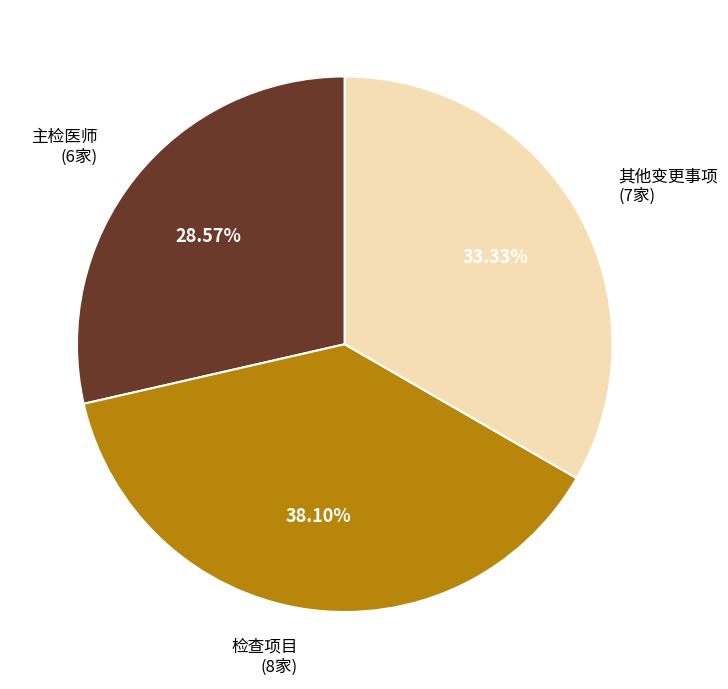

Which has a higher value, 主检医师 (6家) or 检查项目 (8家)?

检查项目 (8家)